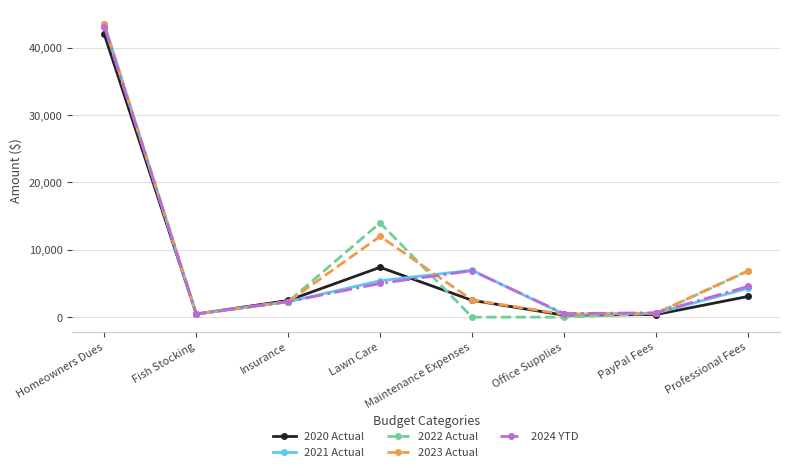

Where is the first local minimum for 2023 Actual?

Fish Stocking